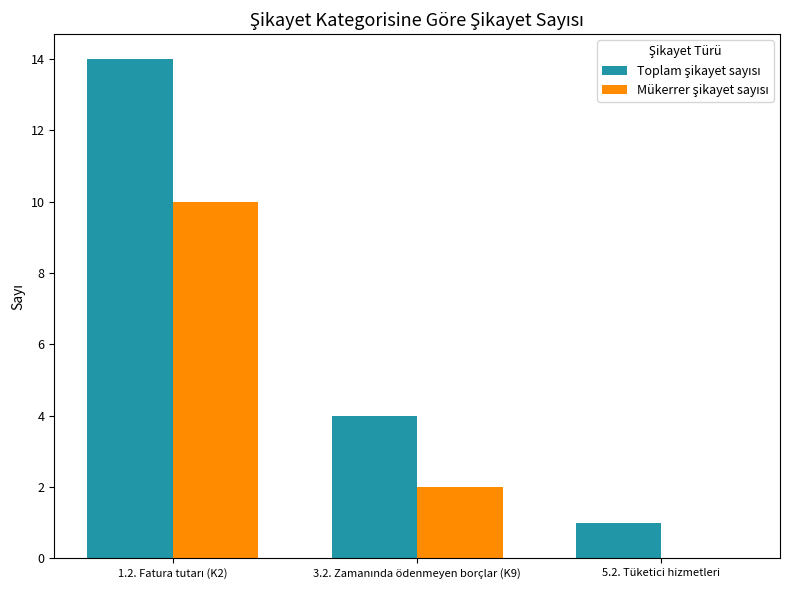

Which series has the widest spread of values?

Toplam şikayet sayısı